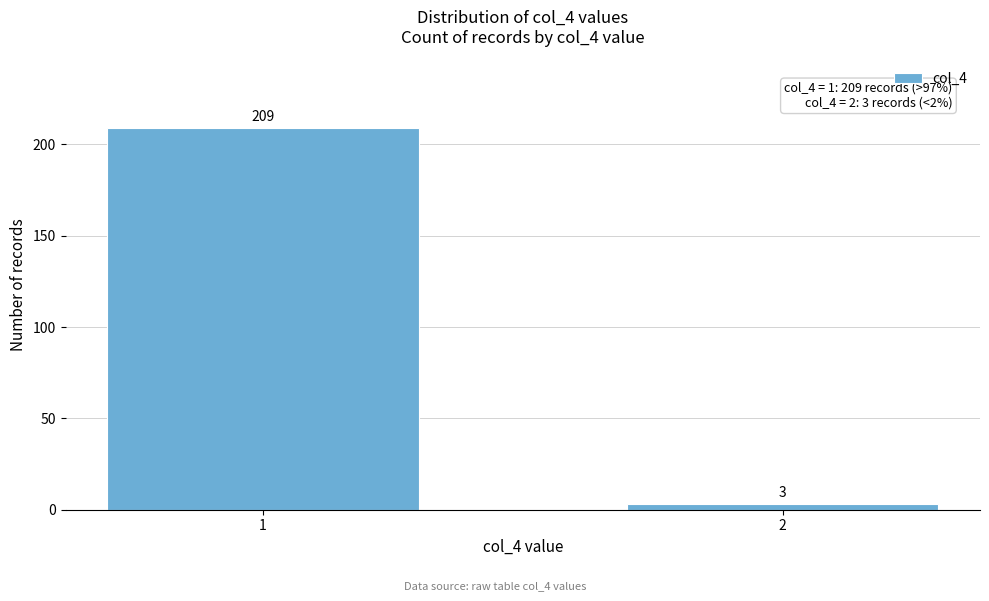

Reading left to right, list all the values displayed in this chart.

1=209	2=3